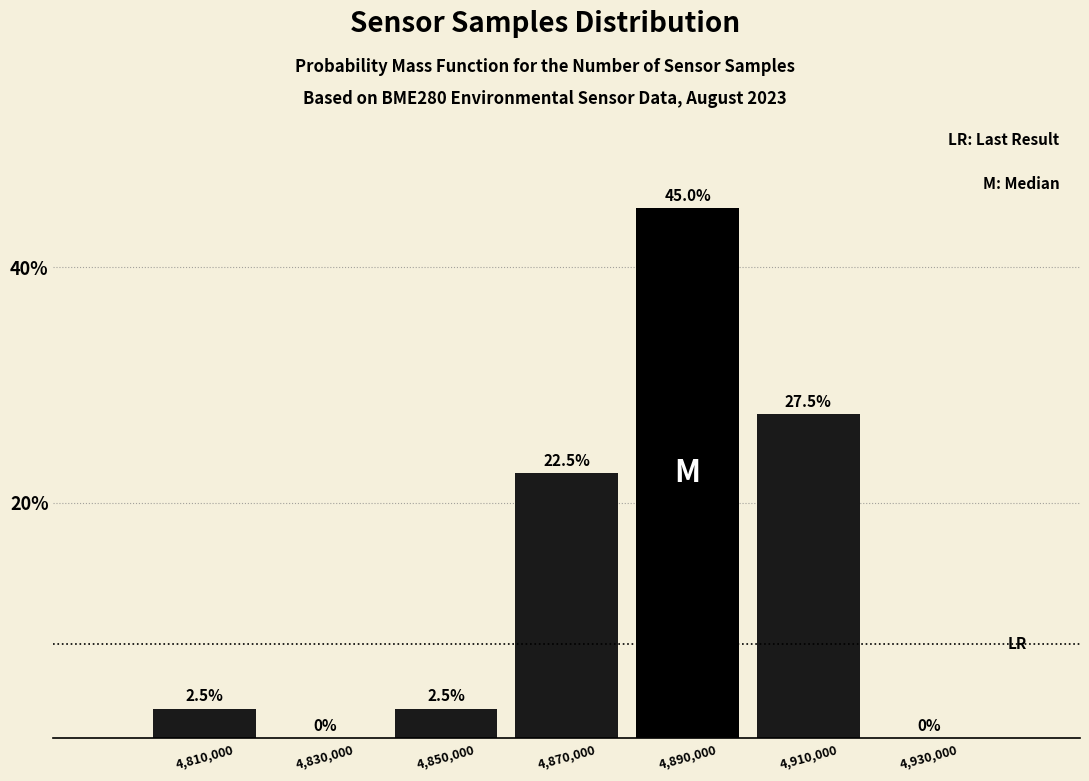

How tall is the bar that spans 4860000 to 4880000 on the x-axis?

22.5